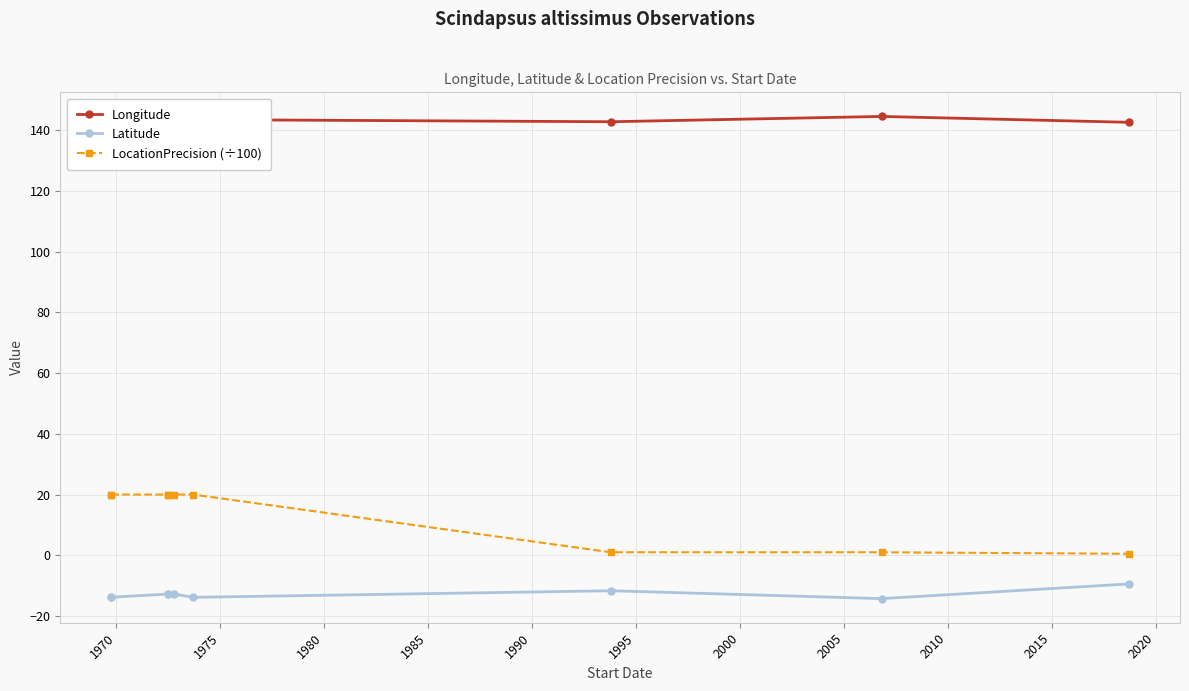

Reading left to right, list all the values displayed in this chart.

Longitude: 143.3	143.4	143.3	143.2	143.3	143.4	142.7	144.5	142.5
Latitude: -13.8	-13.8	-12.8	-12.8	-12.8	-13.8	-11.7	-14.3	-9.4
LocationPrecision (÷100): 20.0	20.0	20.0	20.0	20.0	20.0	1.0	1.0	0.5